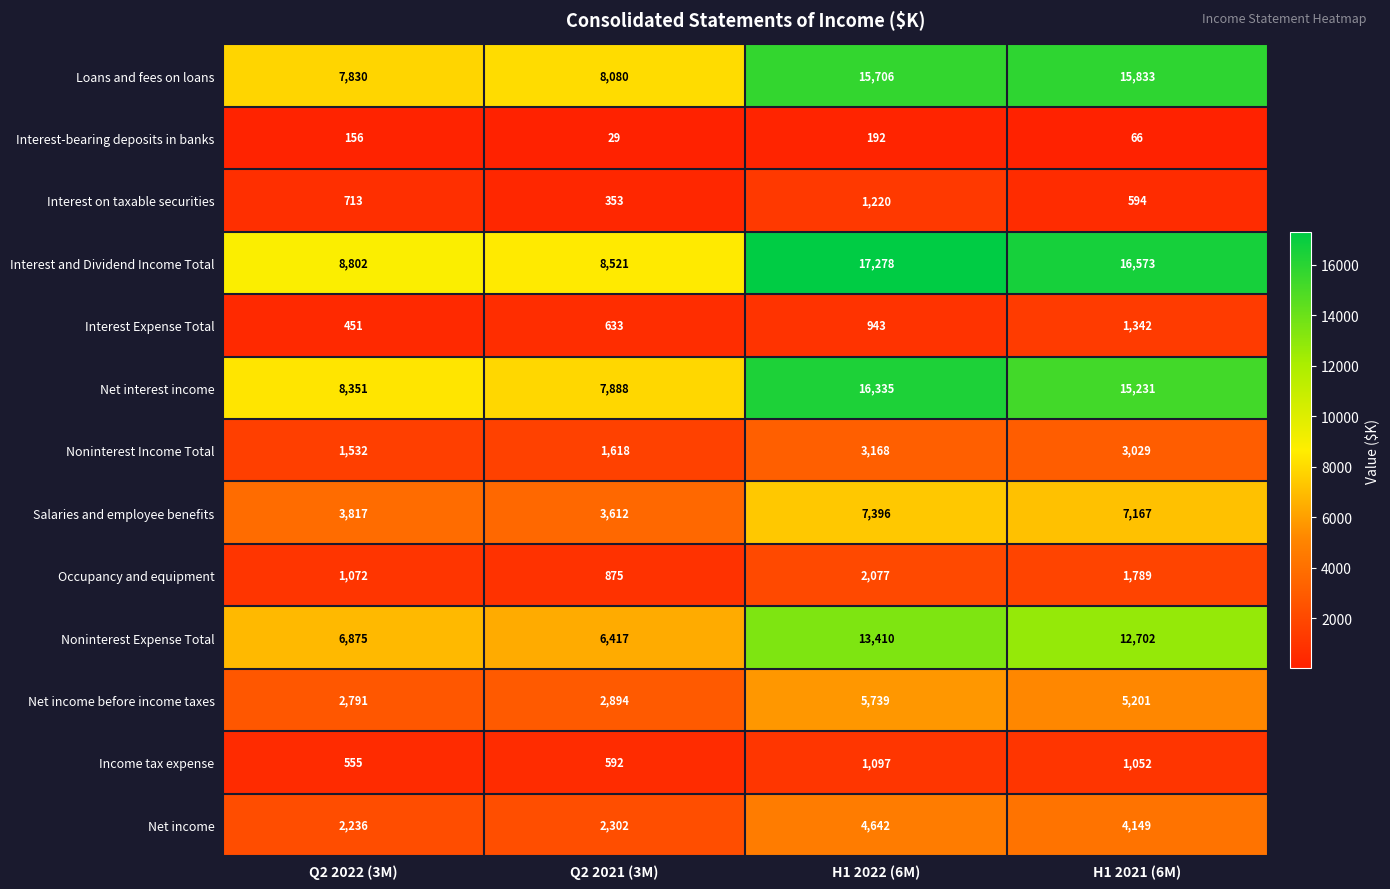

Which series has the largest total across all categories?

Interest and Dividend Income Total